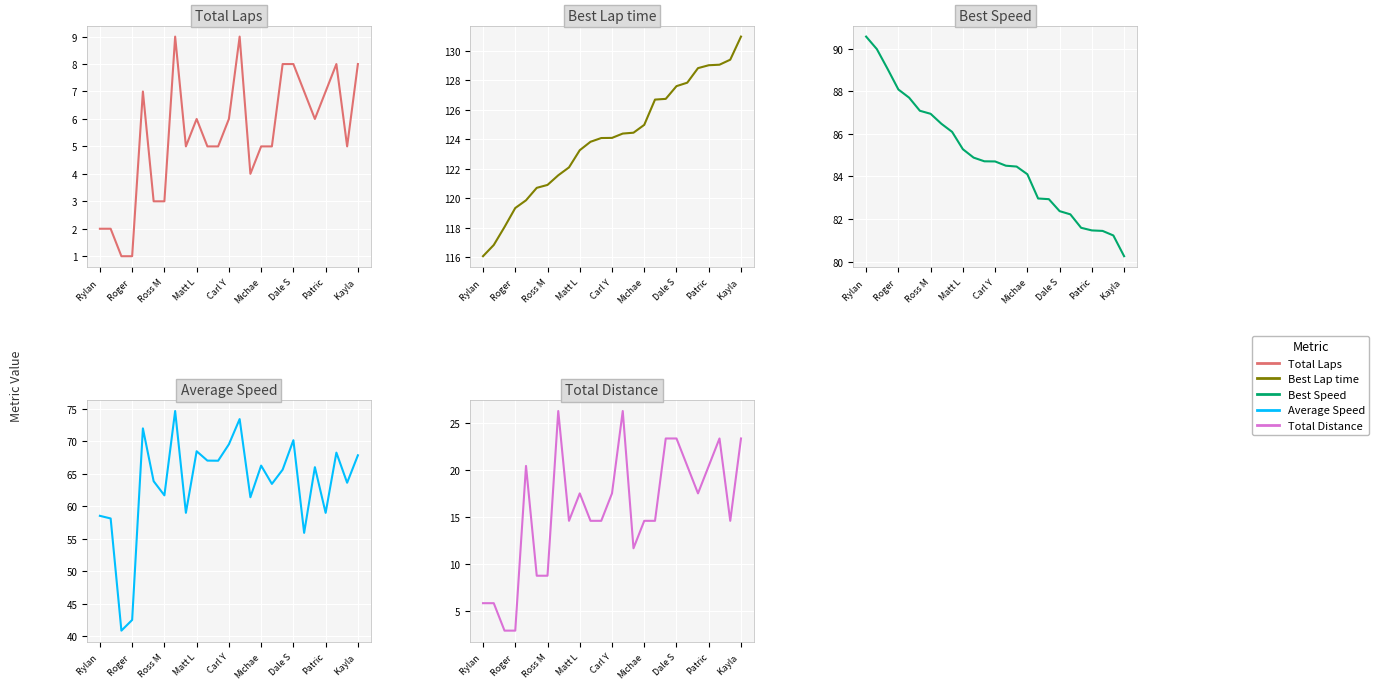

What is the label of the 6th point from the left?

Michae